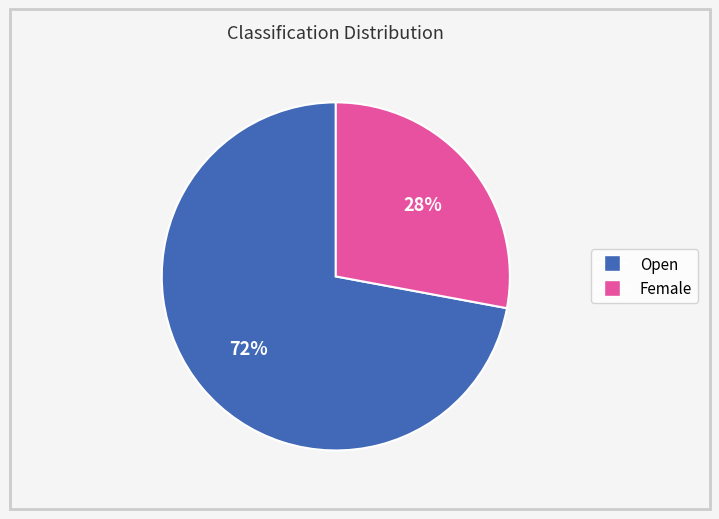

Which slice is the largest?

Open